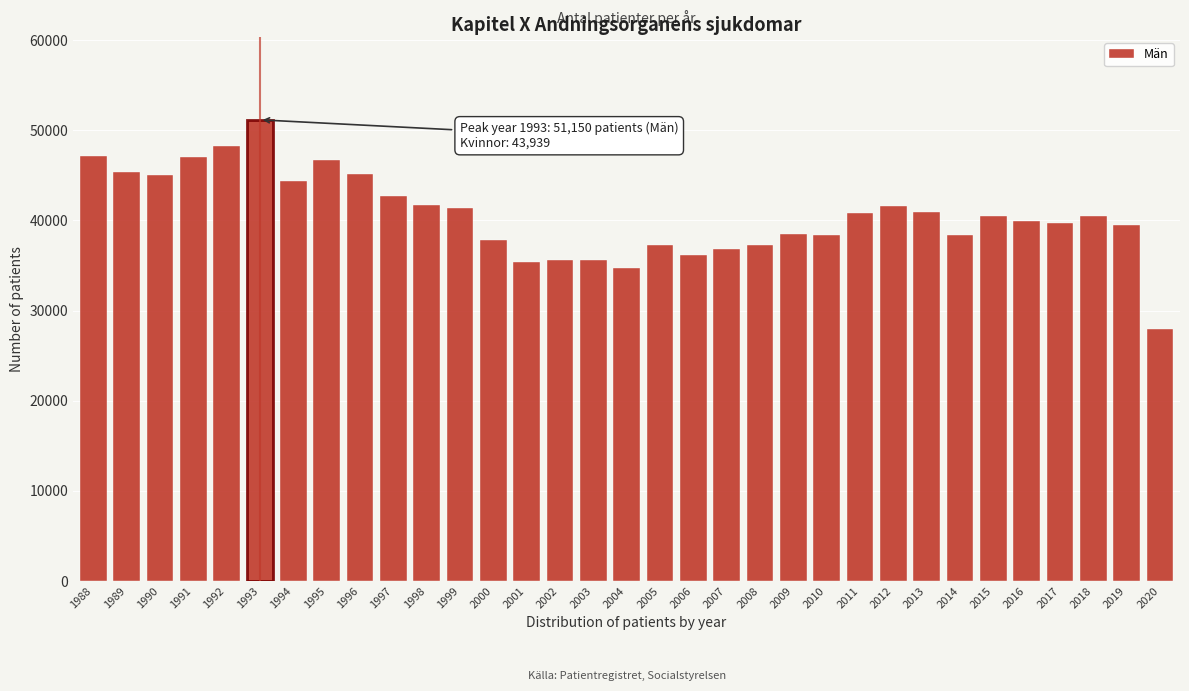

The value at 2013 is 40941. True or false?

True